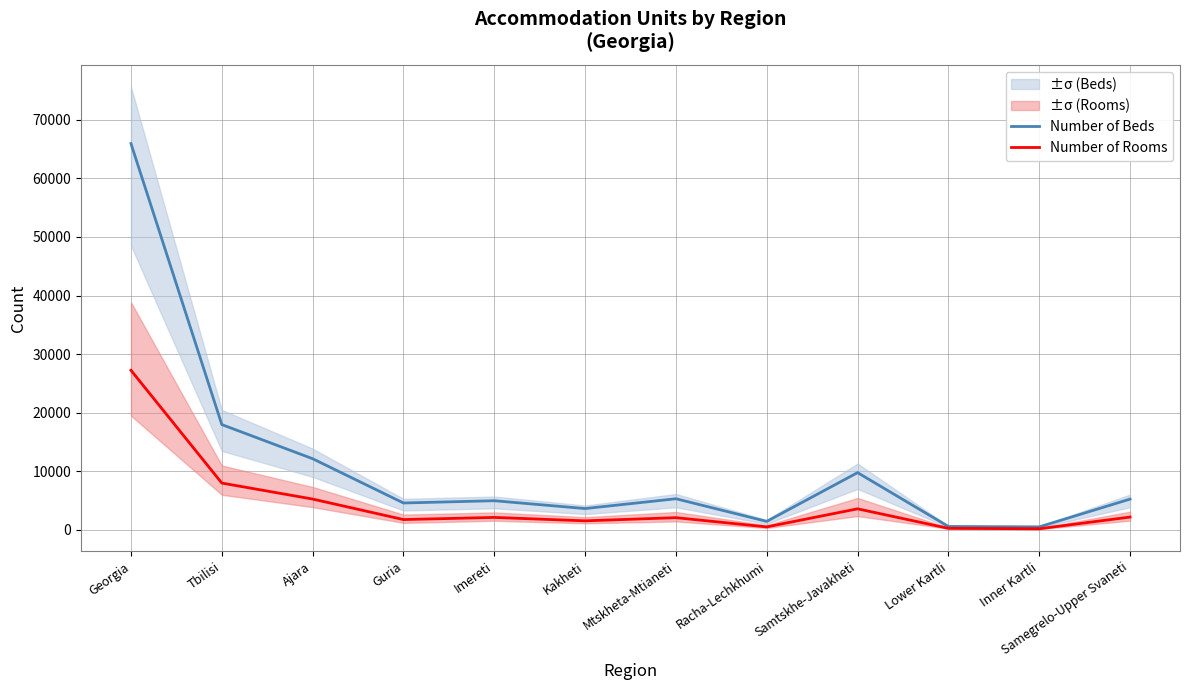

True or false: Number of Rooms and Number of Beds cross at least once.

False